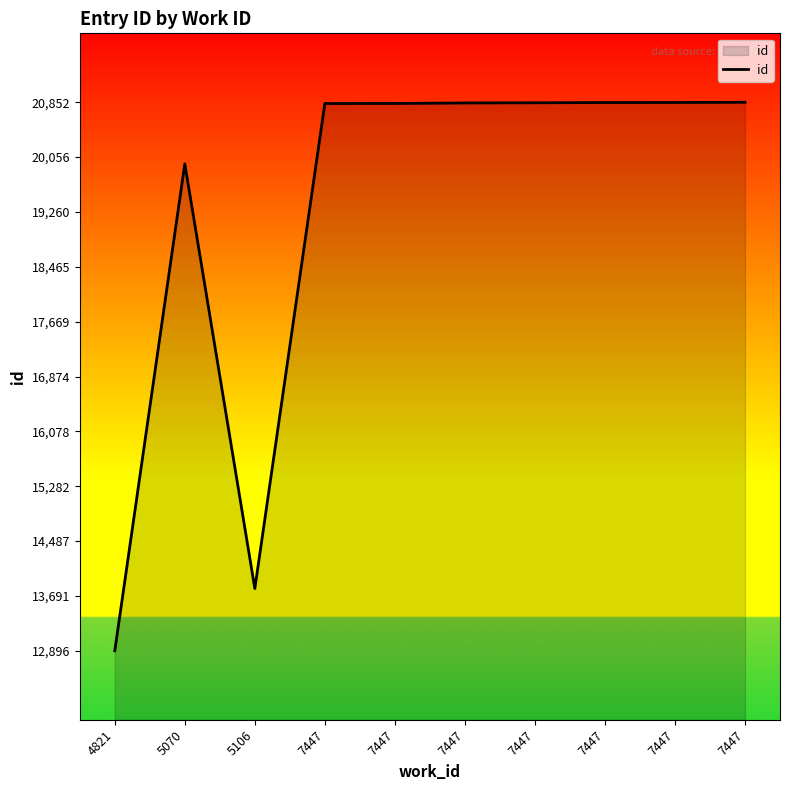

How many lines are shown in the chart?

1